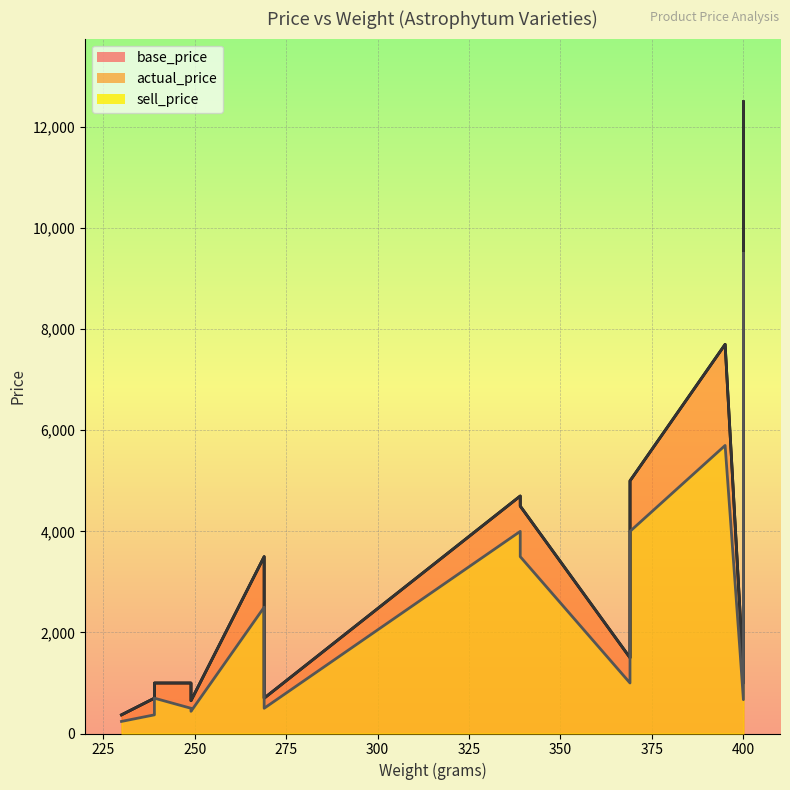

How many lines are shown in the chart?

3